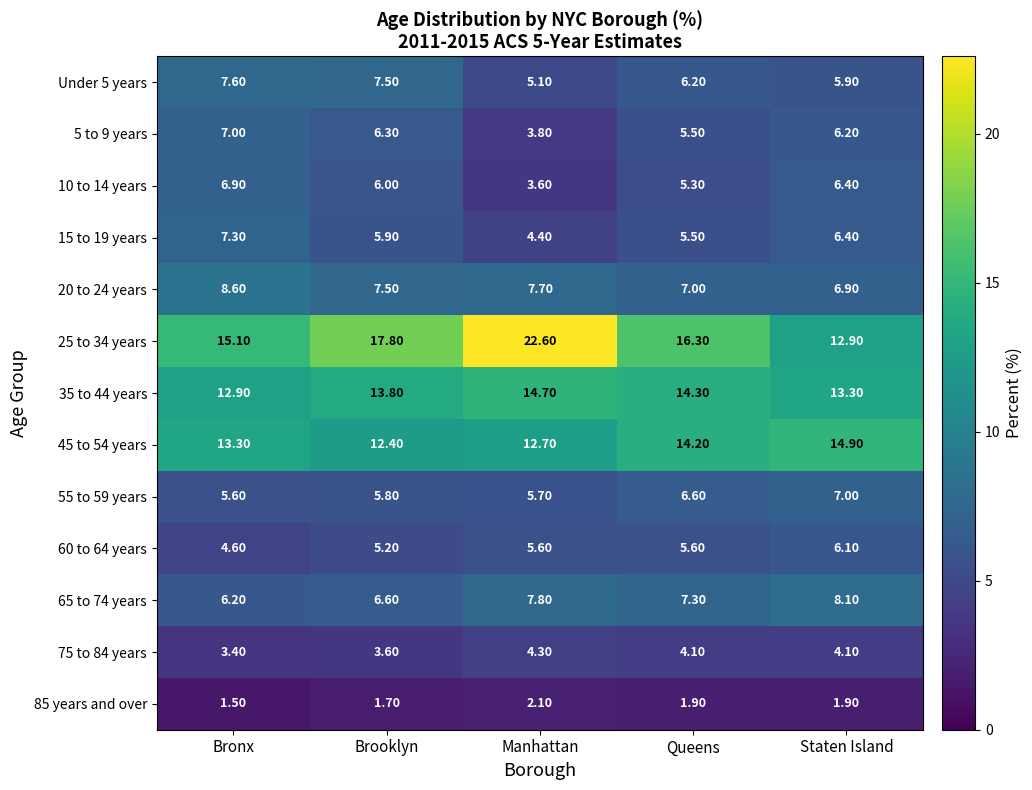

At which label does 35 to 44 years first exceed 13?

Brooklyn